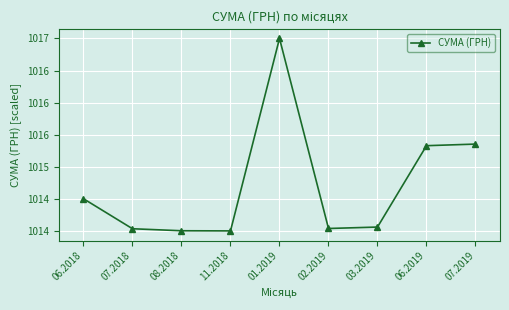

List the labels in order of value, smallest first.

11.2018, 08.2018, 07.2018, 02.2019, 03.2019, 06.2018, 06.2019, 07.2019, 01.2019